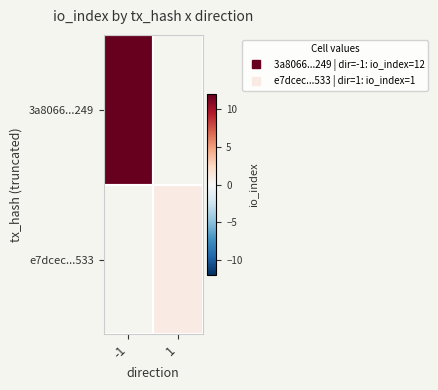

What is the approximate value of 3a8066...249 at -1?

12.0